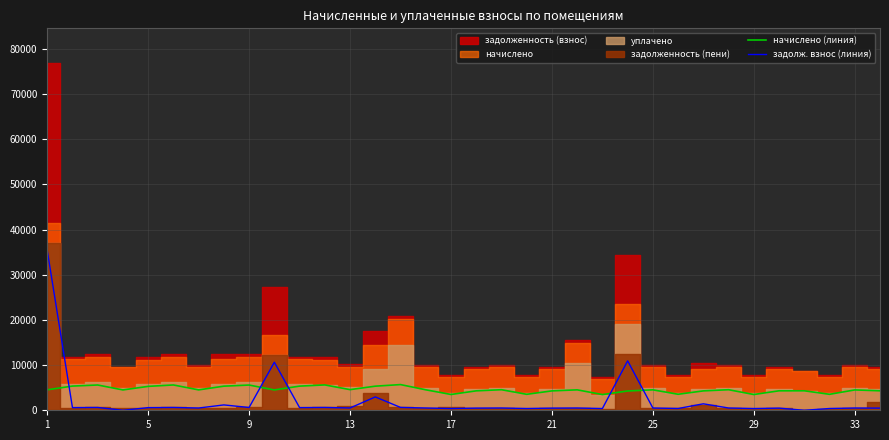

Where does the задолж. взнос (линия) series first go above 504?

1